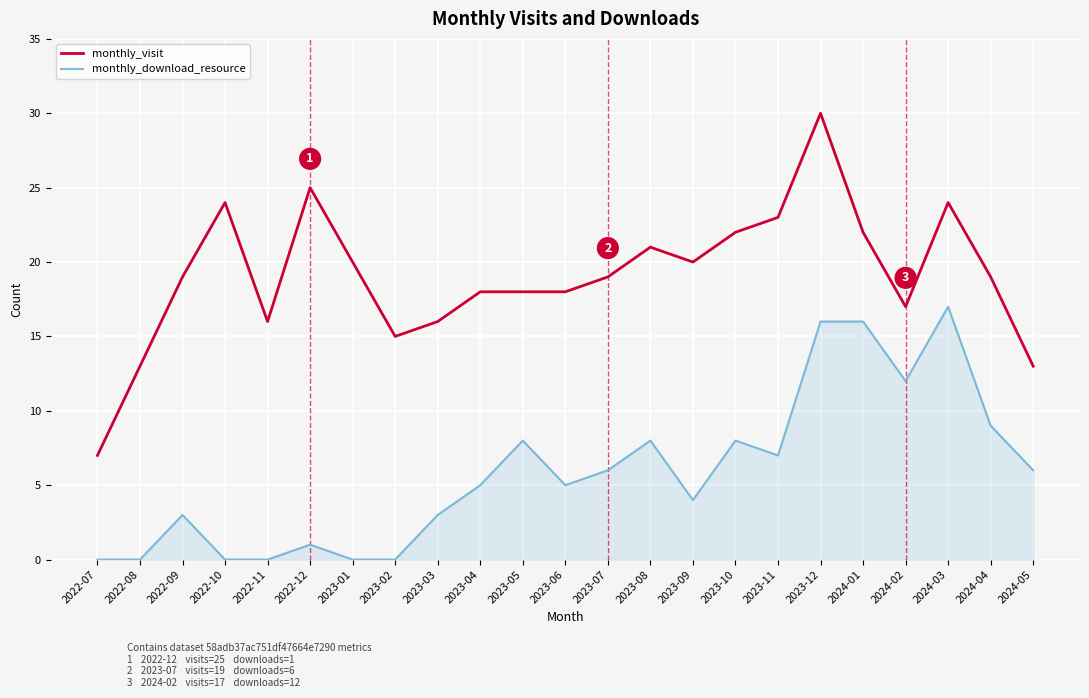

Count the number of categories in the chart.

23